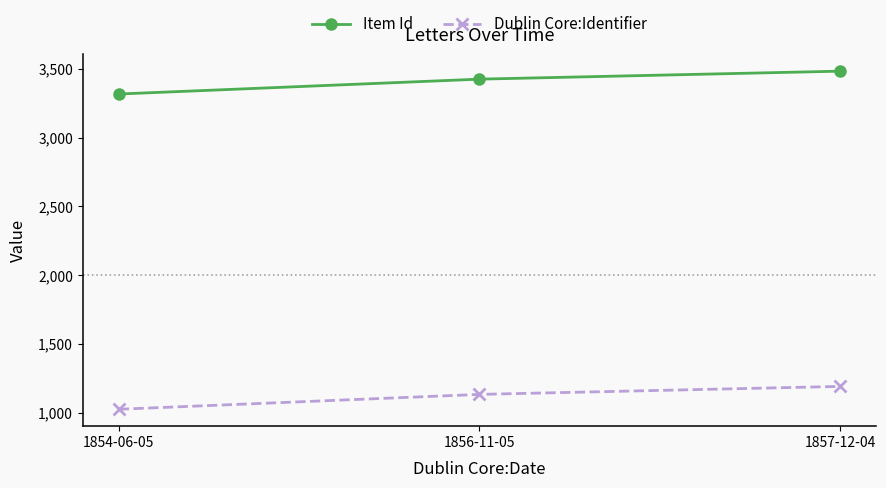

The Dublin Core:Identifier series shows 1669 at 1854-06-05. True or false?

False